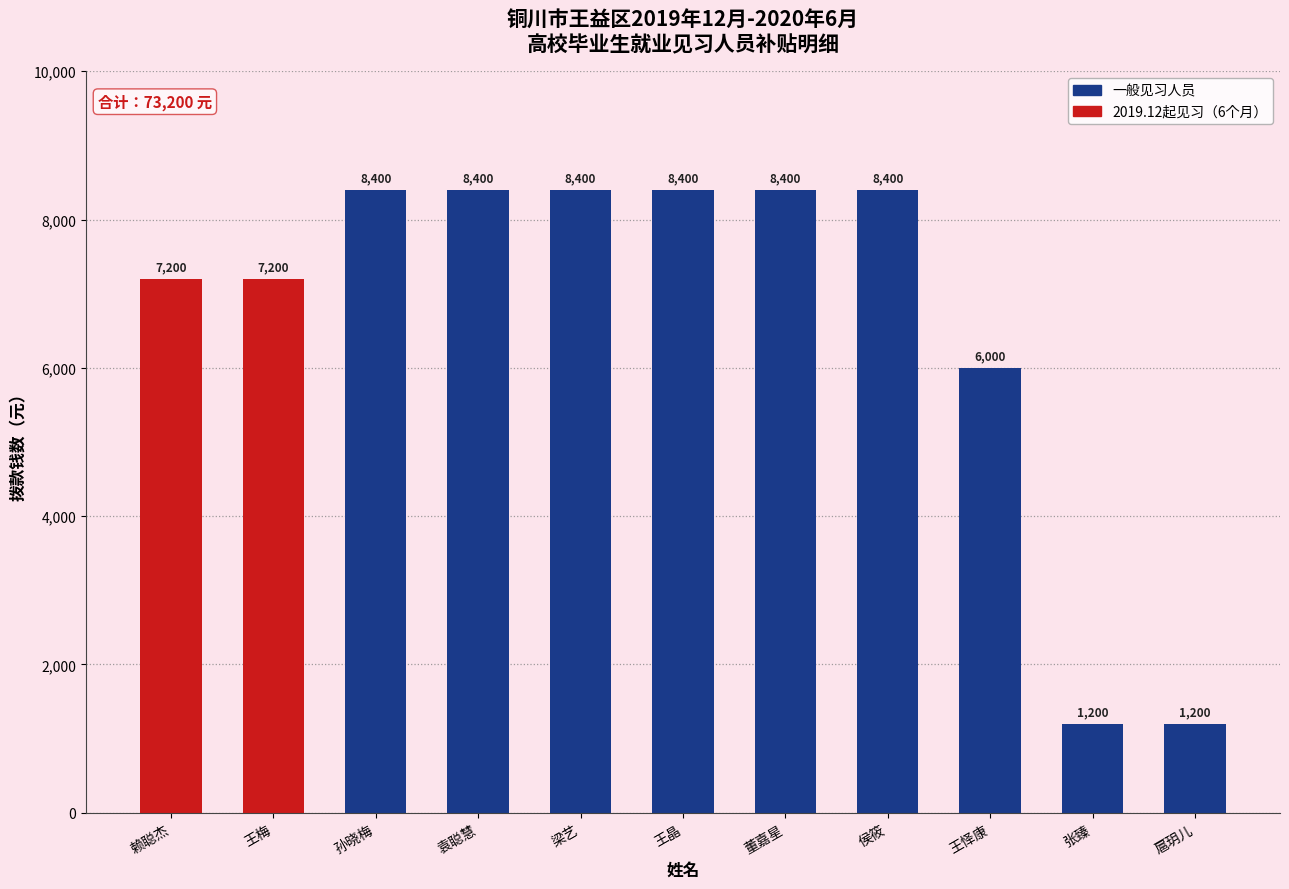

Rank the categories by value from highest to lowest.

孙晓梅, 袁聪慧, 梁艺, 王晶, 董嘉星, 侯筱, 赖聪杰, 王梅, 王怿康, 张臻, 扈玥儿